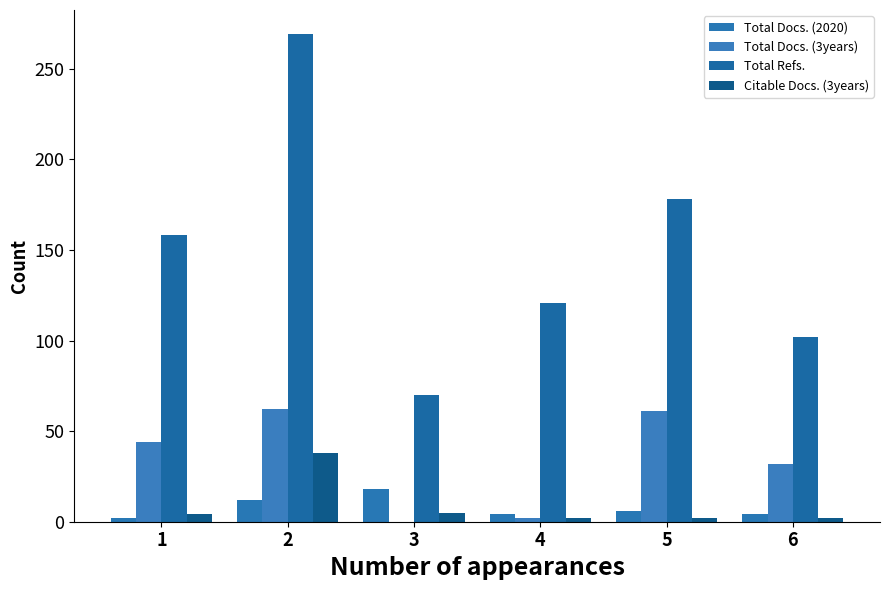

How many groups of bars are there?

6